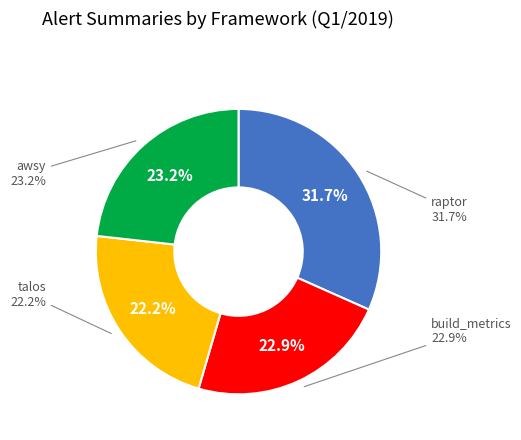

Do 57 and 65 together represent more than half of the pie?

No